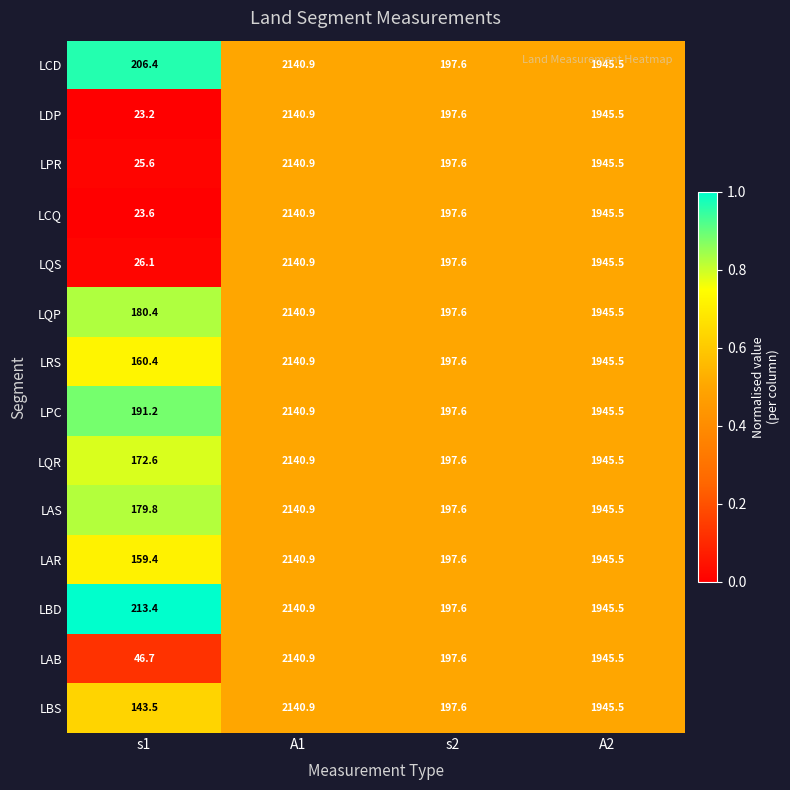

Which series has the largest range (max minus min)?

LDP